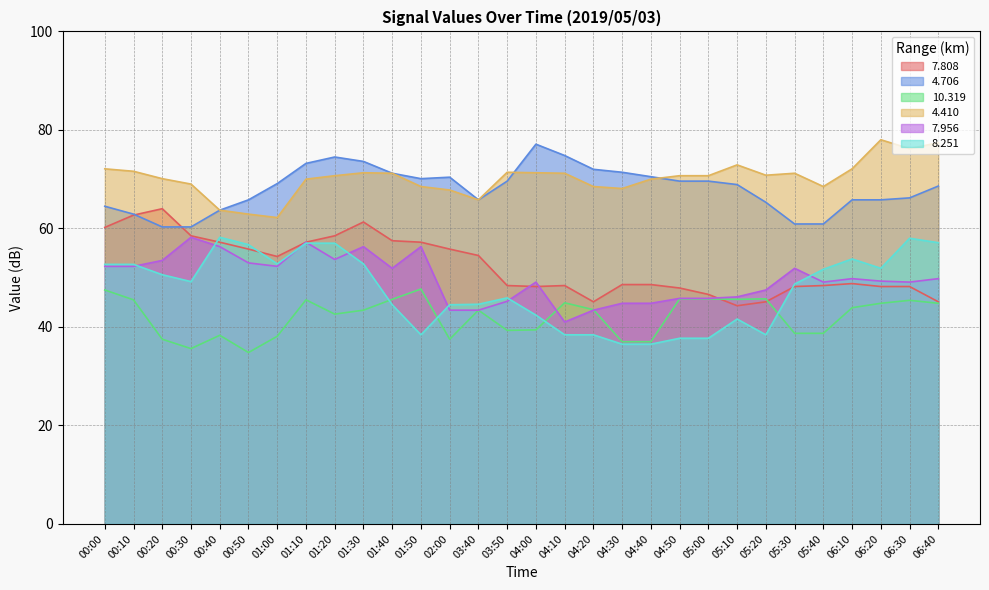

How many values in the   4.706 series exceed 69?

15